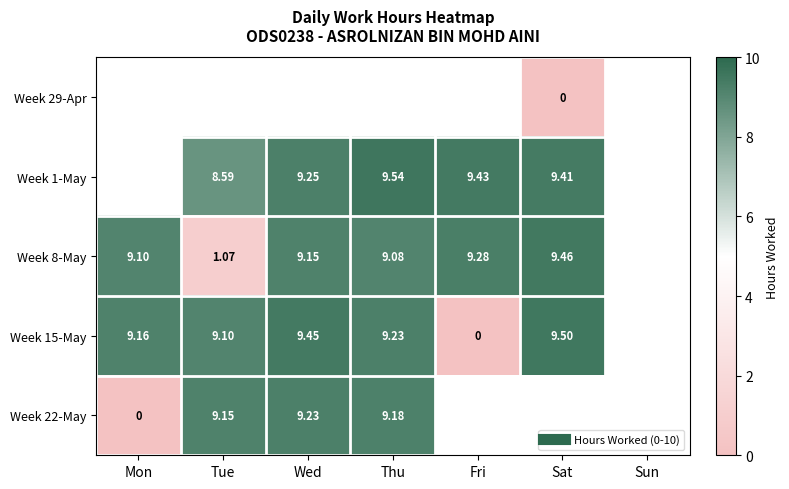

Which category has the highest value across all series?

Thu